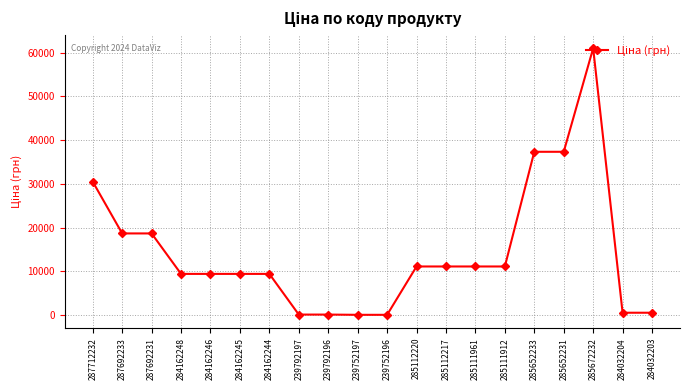

True or false: the data shows 113.3 at 239792197.

True